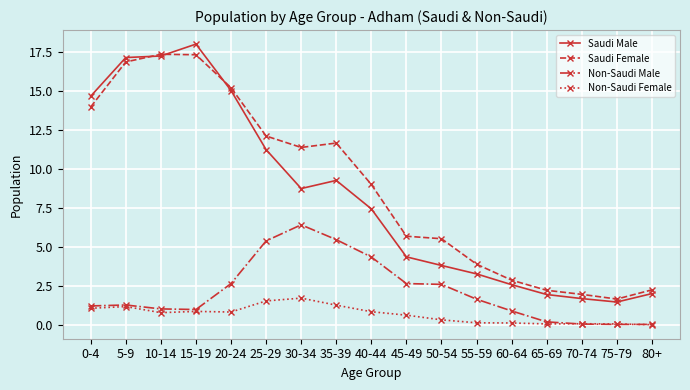

At how many categories does at least one series exceed 8?

9